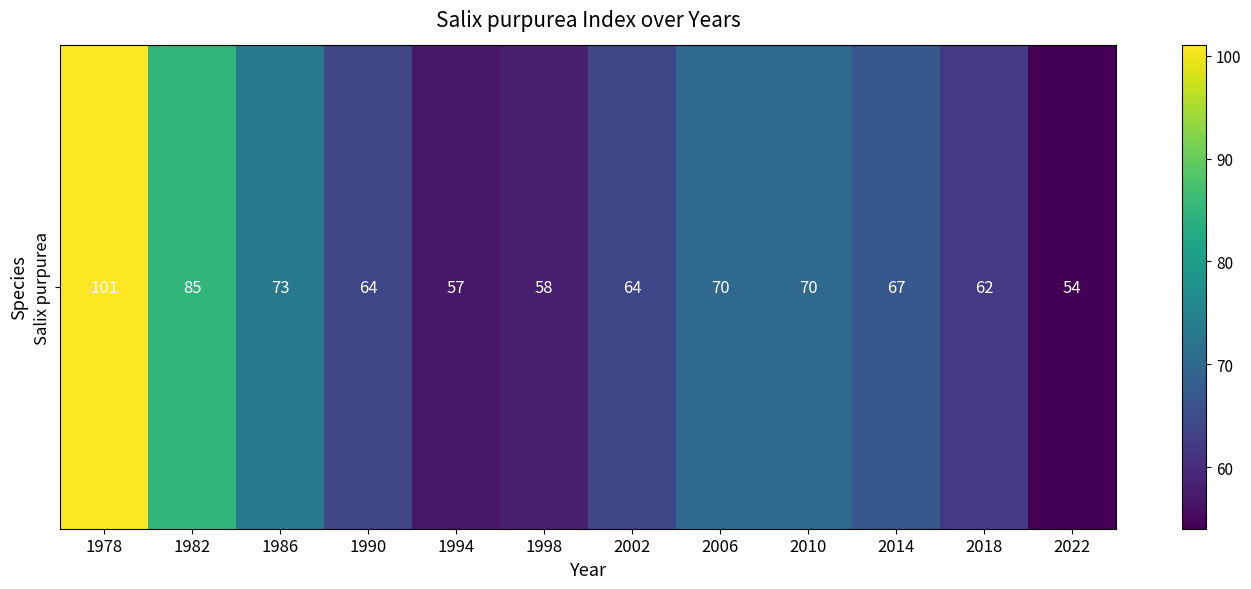

At which label does the data first exceed 67?

1978